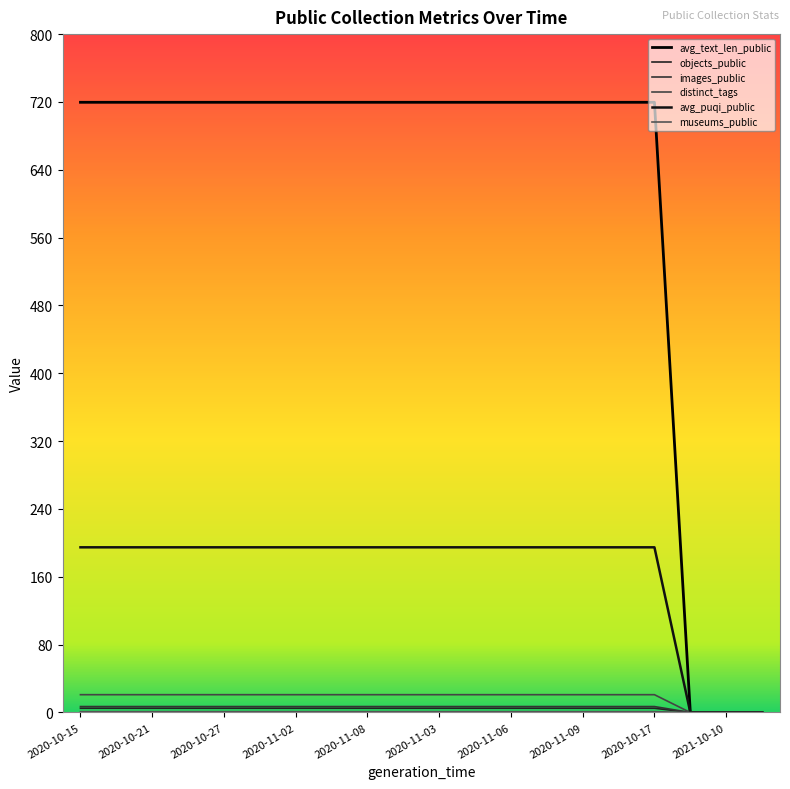

How many lines are shown in the chart?

6